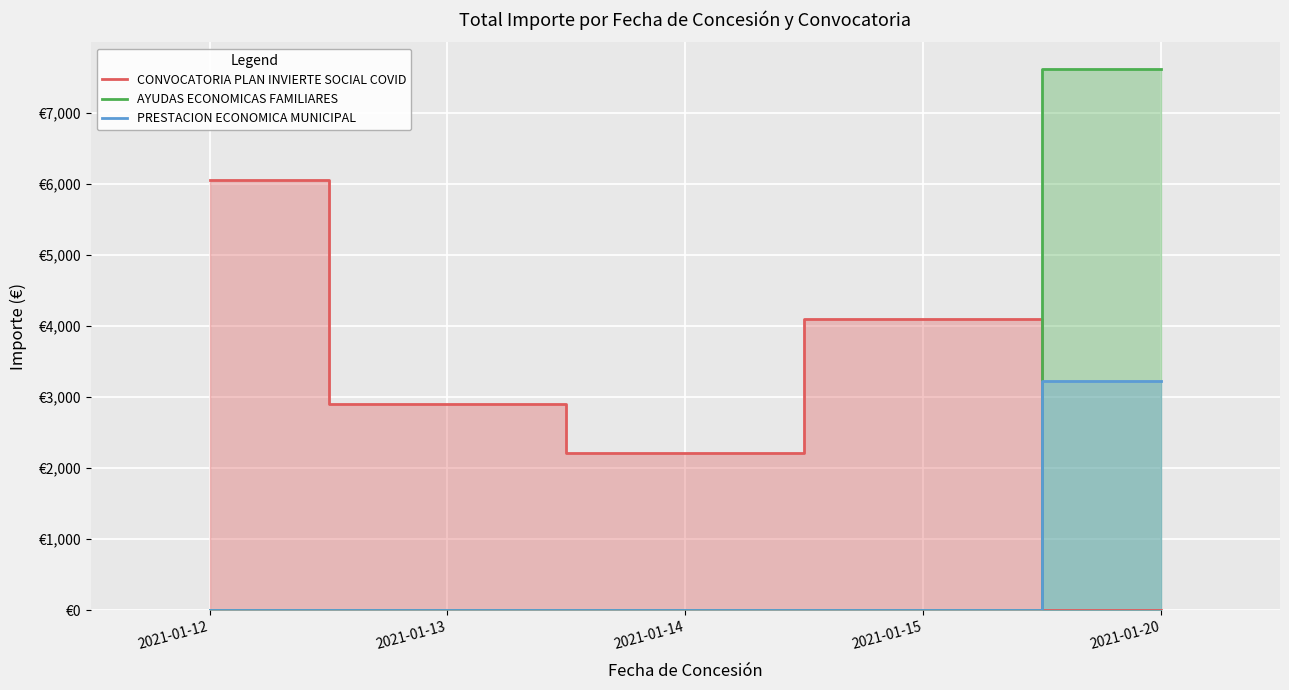

Which category has the highest value across all series?

2021-01-20